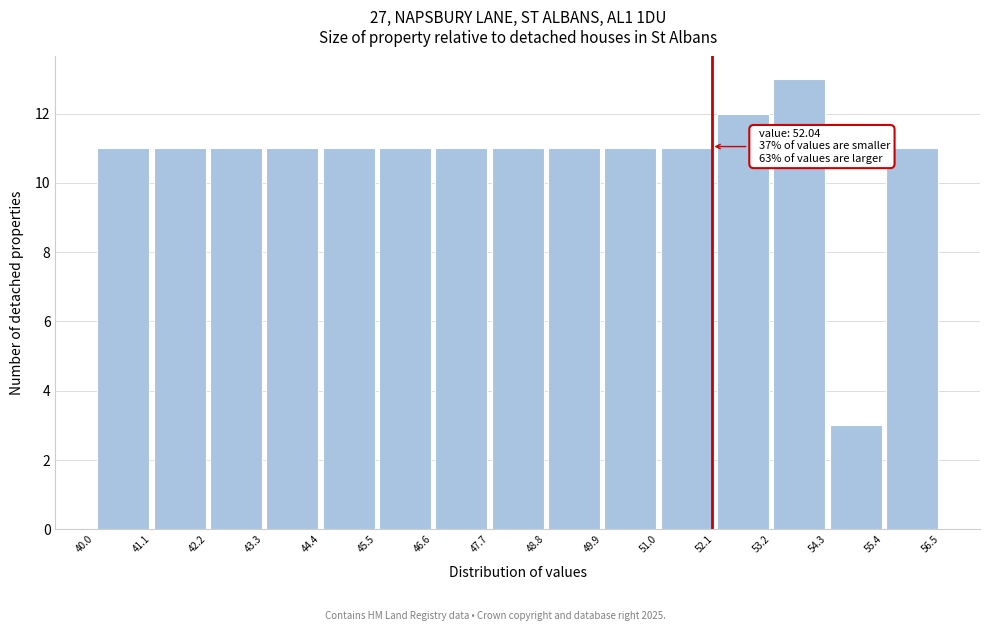

Over which range of the x-axis is the bar tallest?

53.2 to 54.3